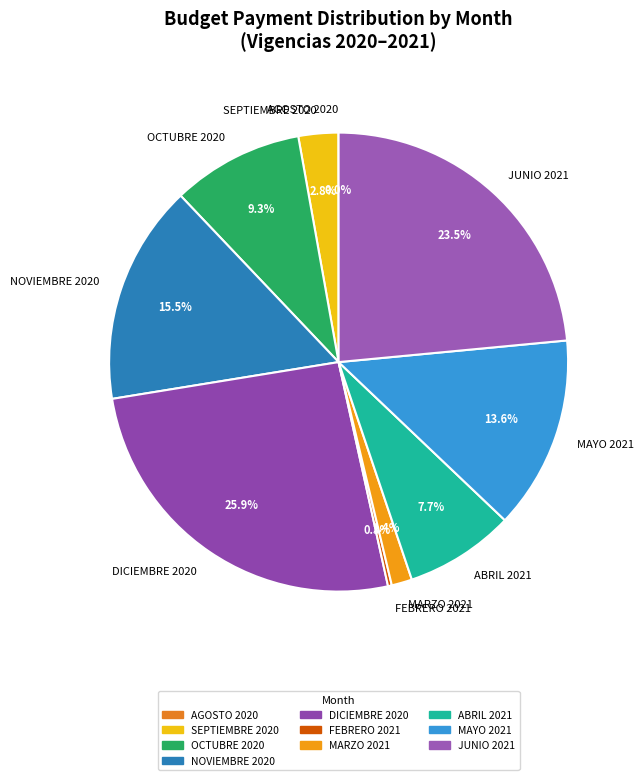

To the nearest percent, what is the combined percentage of SEPTIEMBRE 2020 and MARZO 2021?

4%